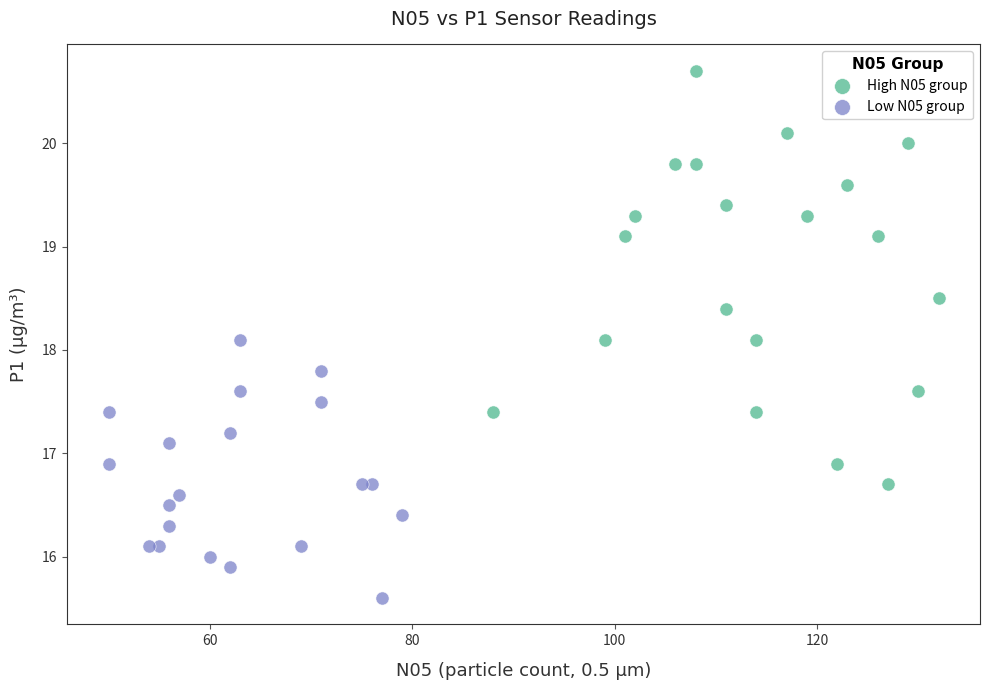

Which series has the largest Y range (max minus min)?

High N05 group